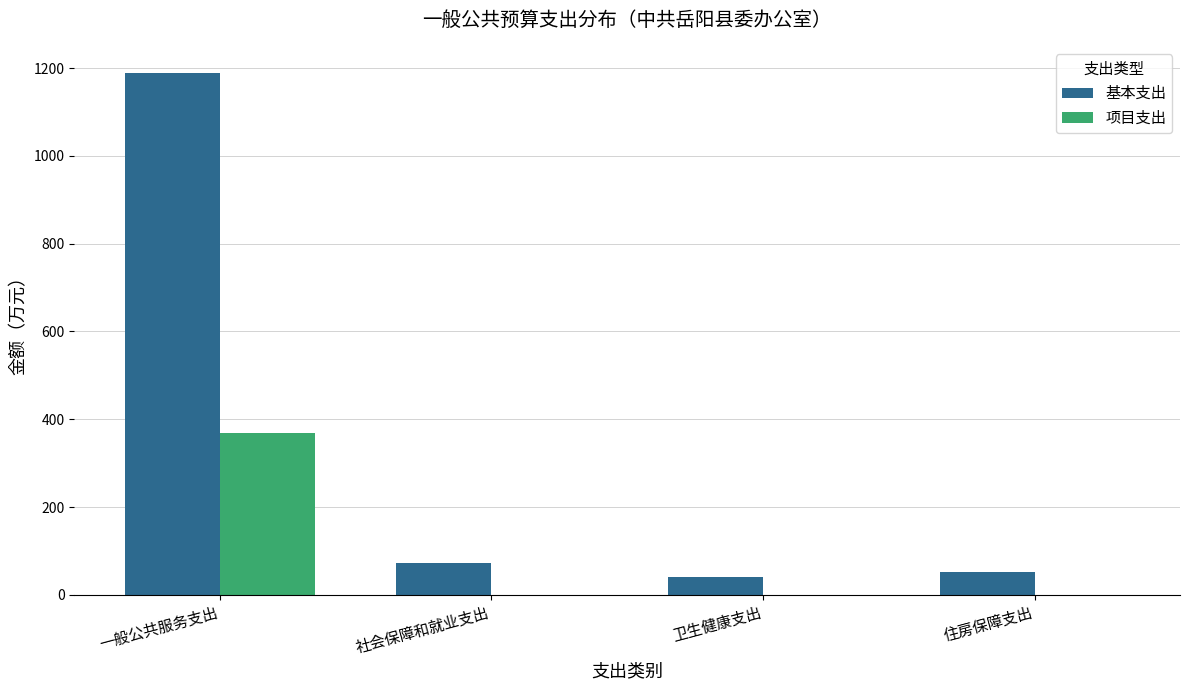

What is the maximum value for 基本支出?

1189.1